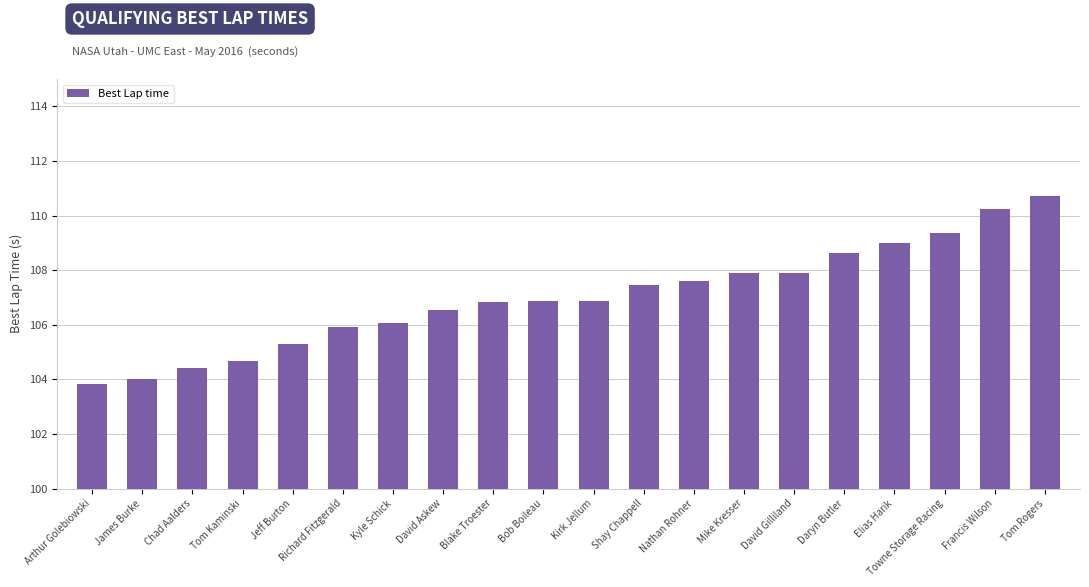

What is the average value?

107.0